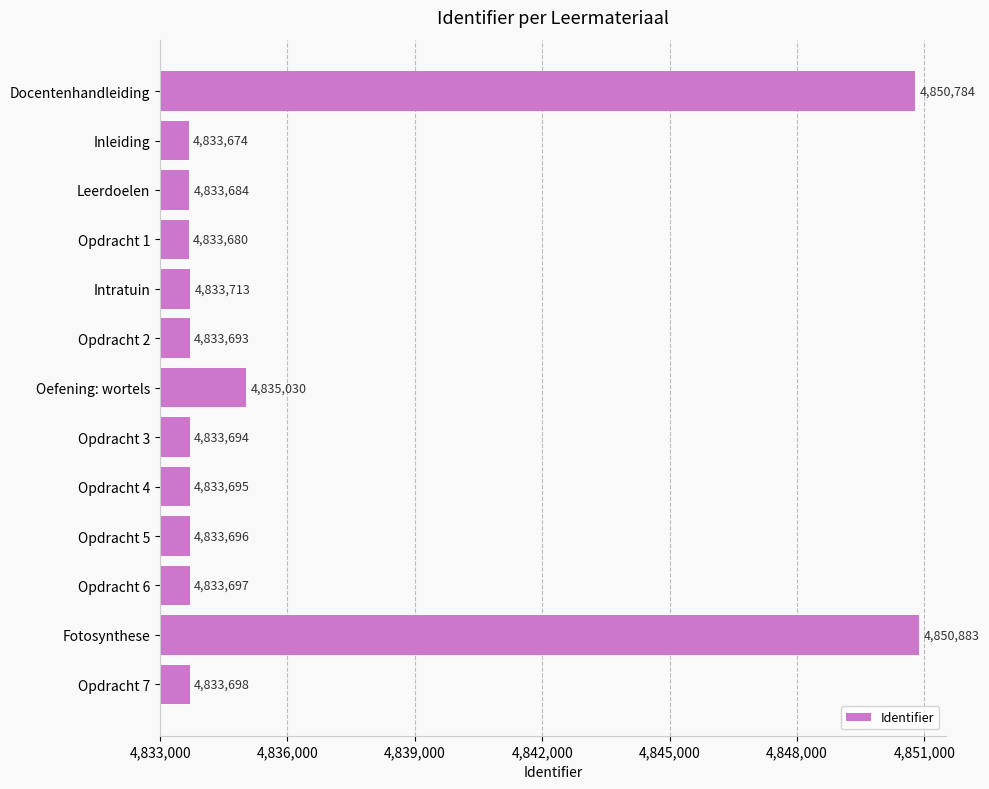

Rank the categories by value from lowest to highest.

Inleiding, Opdracht 1, Leerdoelen, Opdracht 2, Opdracht 3, Opdracht 4, Opdracht 5, Opdracht 6, Opdracht 7, Intratuin, Oefening: wortels, Docentenhandleiding, Fotosynthese